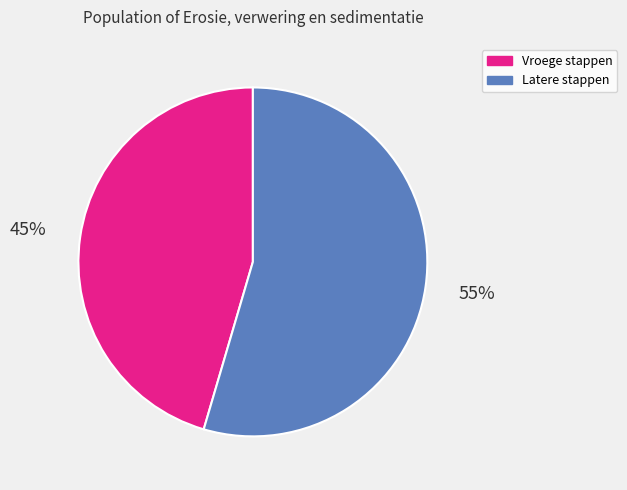

Does any single category account for the majority?

Yes